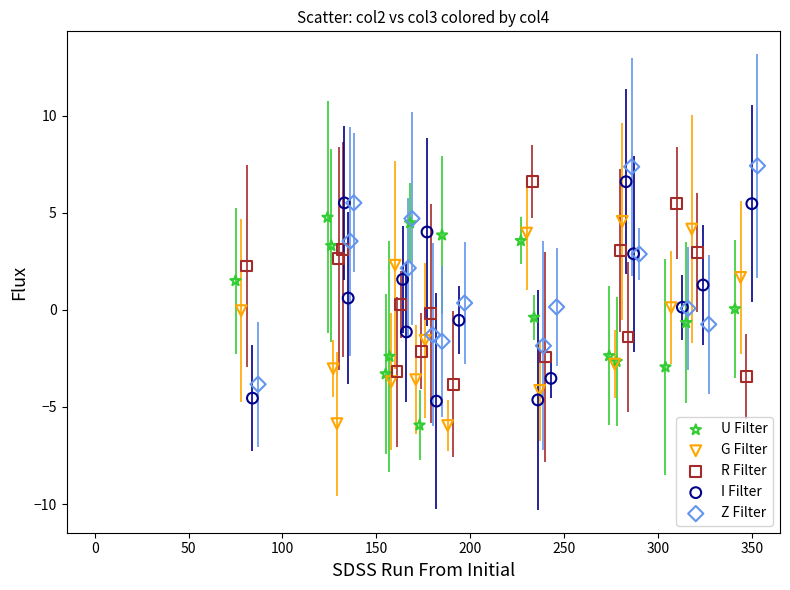

What are all the series names shown in the legend?

U Filter, G Filter, R Filter, I Filter, Z Filter